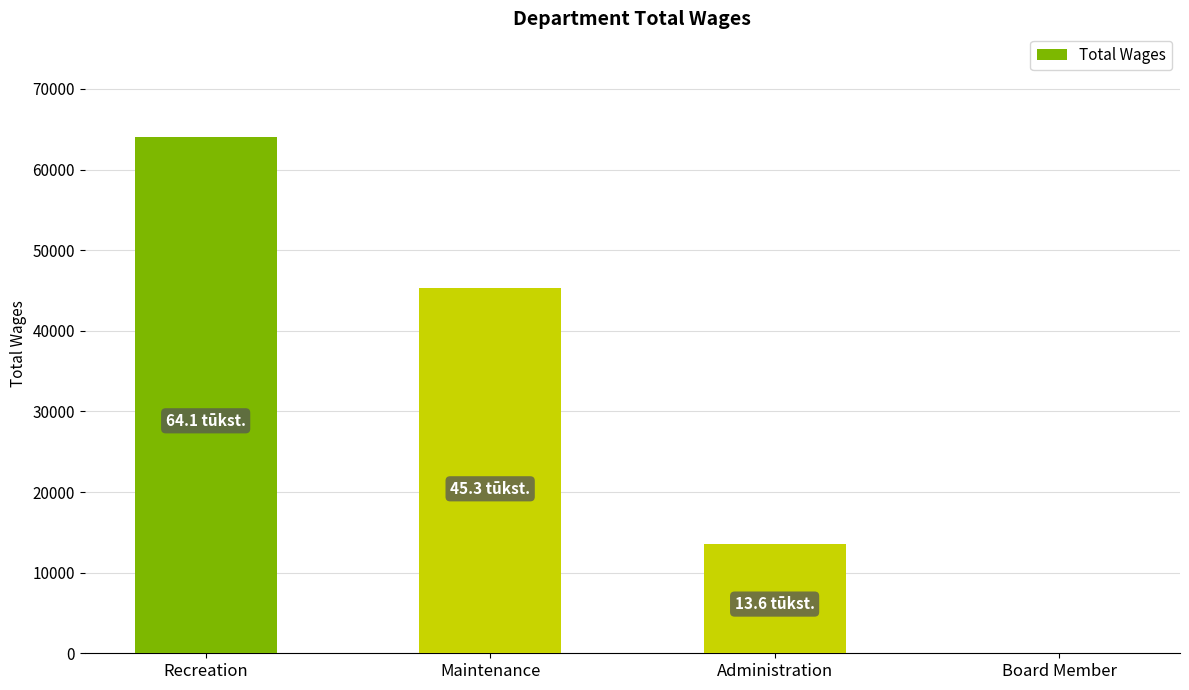

What is the greatest value displayed?

64084